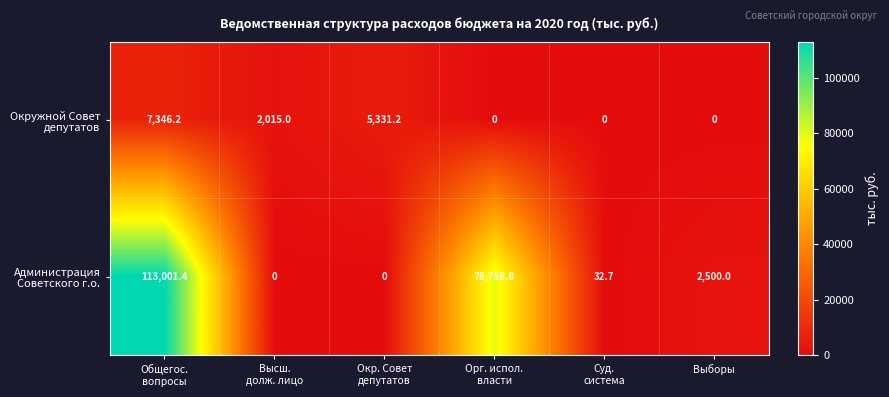

What is the maximum value shown in the chart?

113001.4